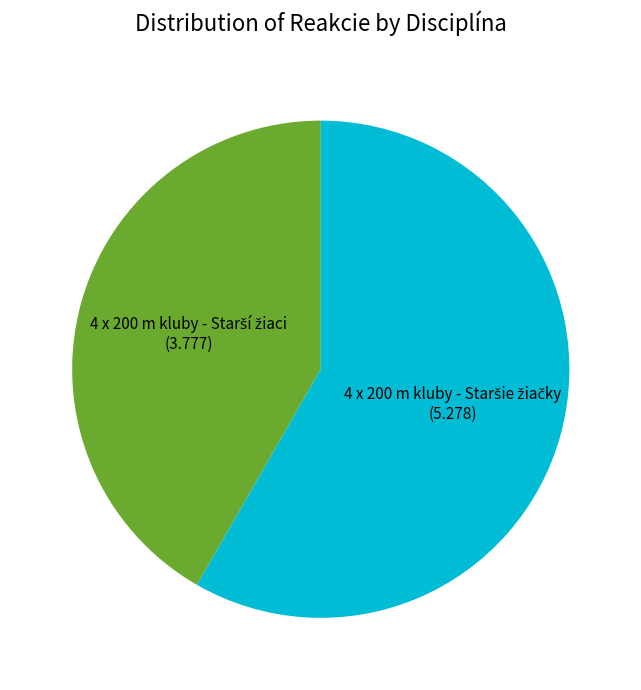

How many slices are in this pie chart?

2